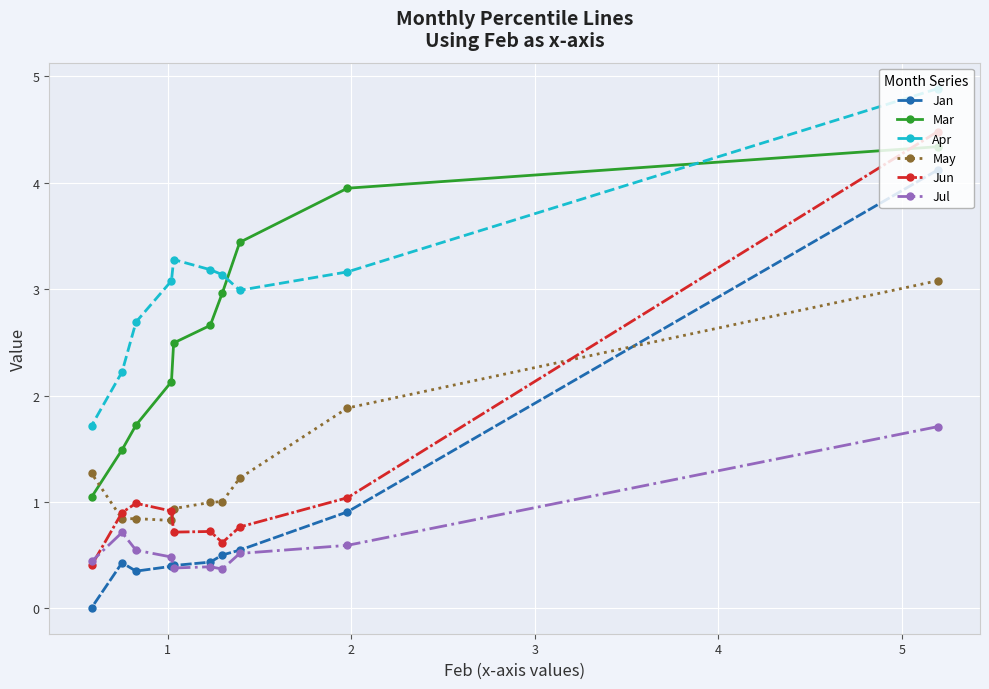

What is the greatest value displayed?

4.9